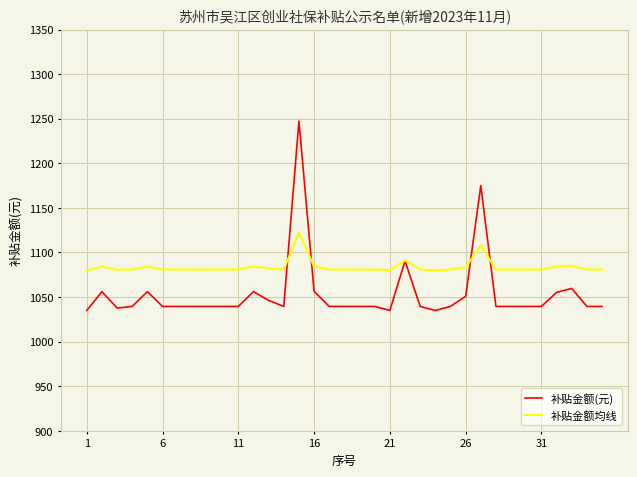

What are all the series names shown in the legend?

补贴金额(元), 补贴金额均线